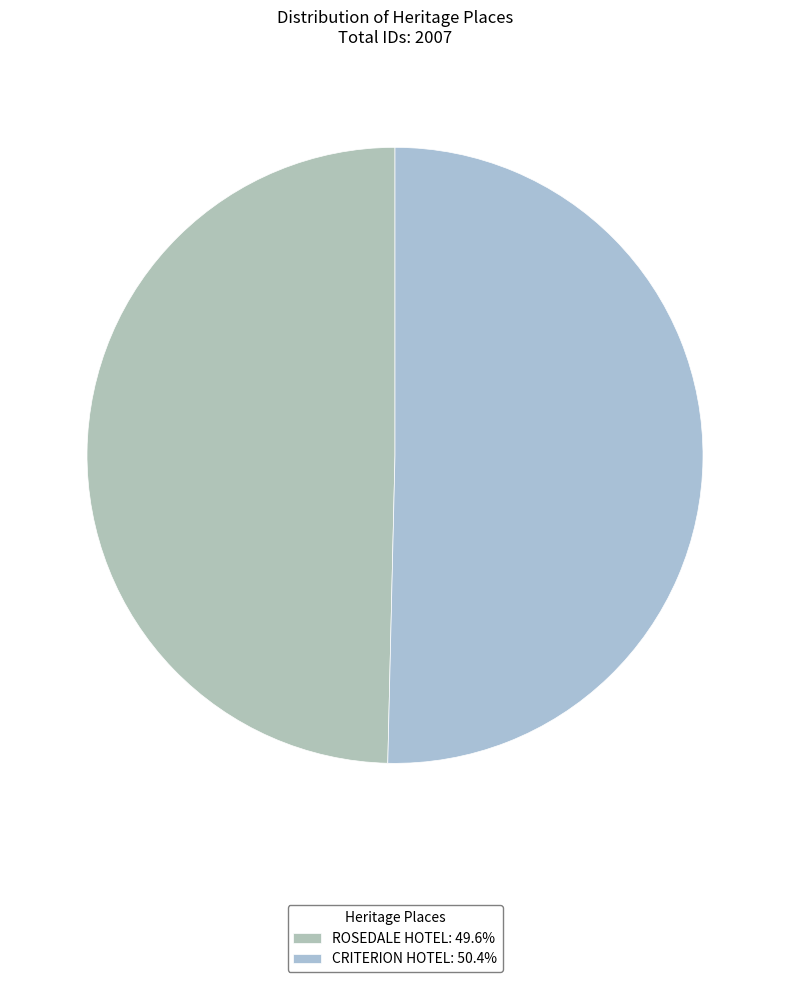

What percentage is the CRITERION HOTEL slice, to the nearest percent?

50%